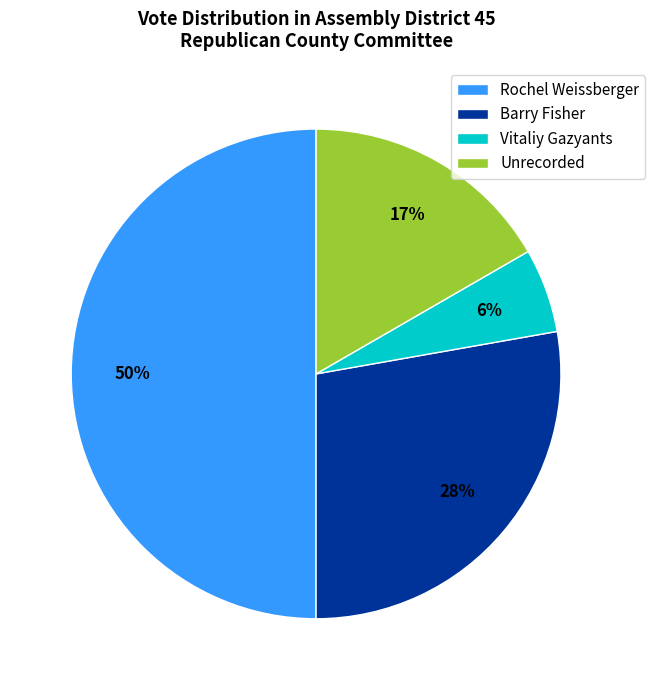

Is the sum of Vitaliy Gazyants and Rochel Weissberger greater than half?

Yes